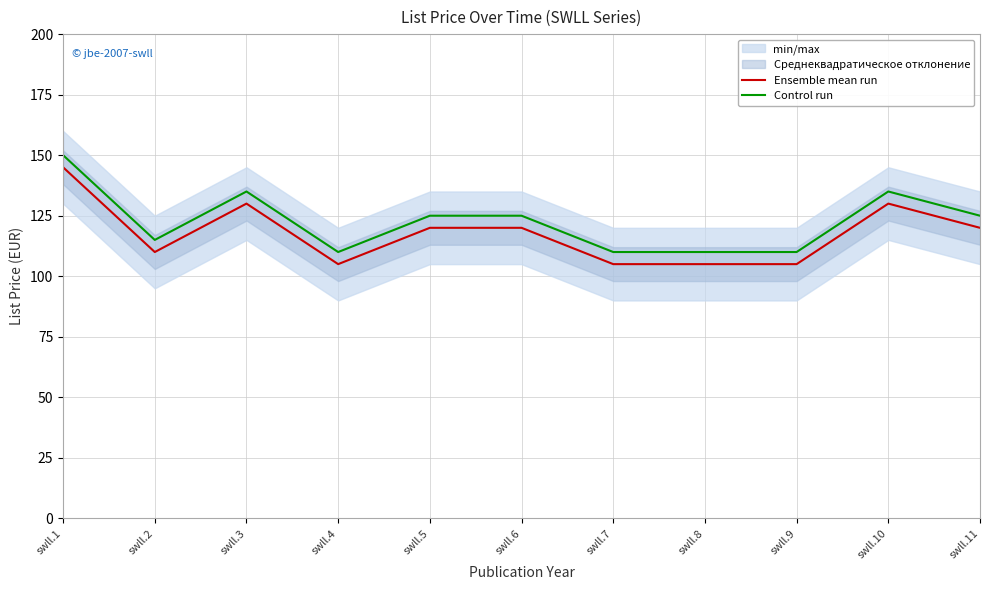

At which label does Ensemble mean run first exceed 120?

swll.1